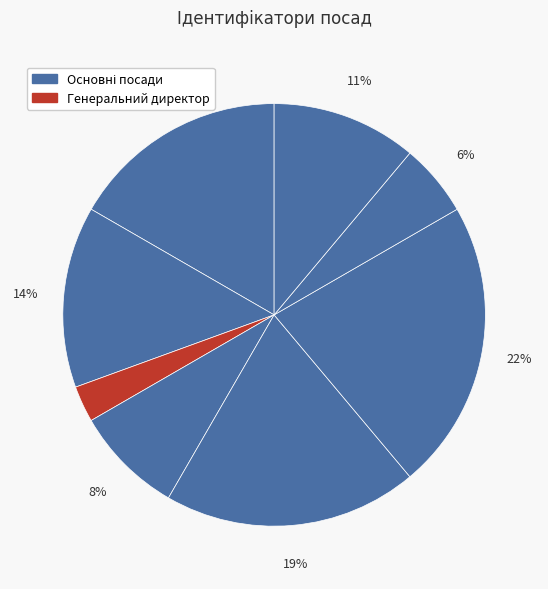

Is there any slice that represents more than half of the pie?

No